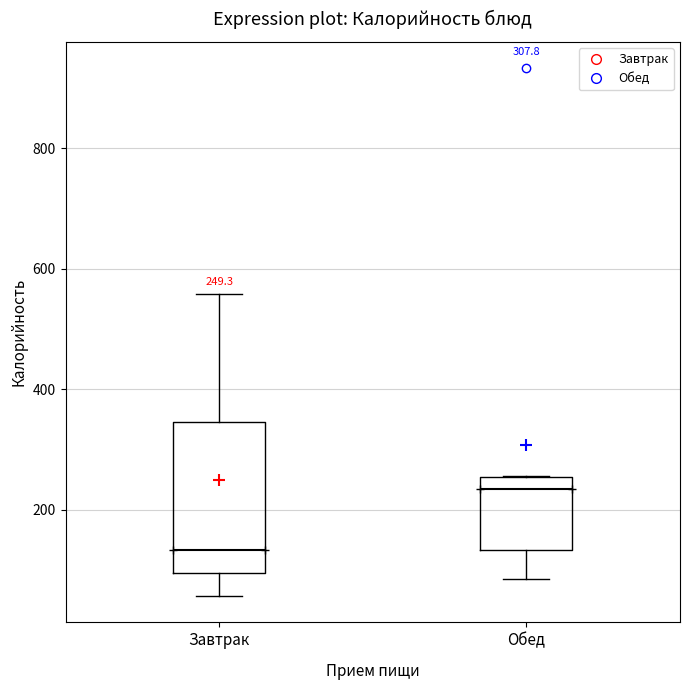

Which box's median line is the highest?

Обед